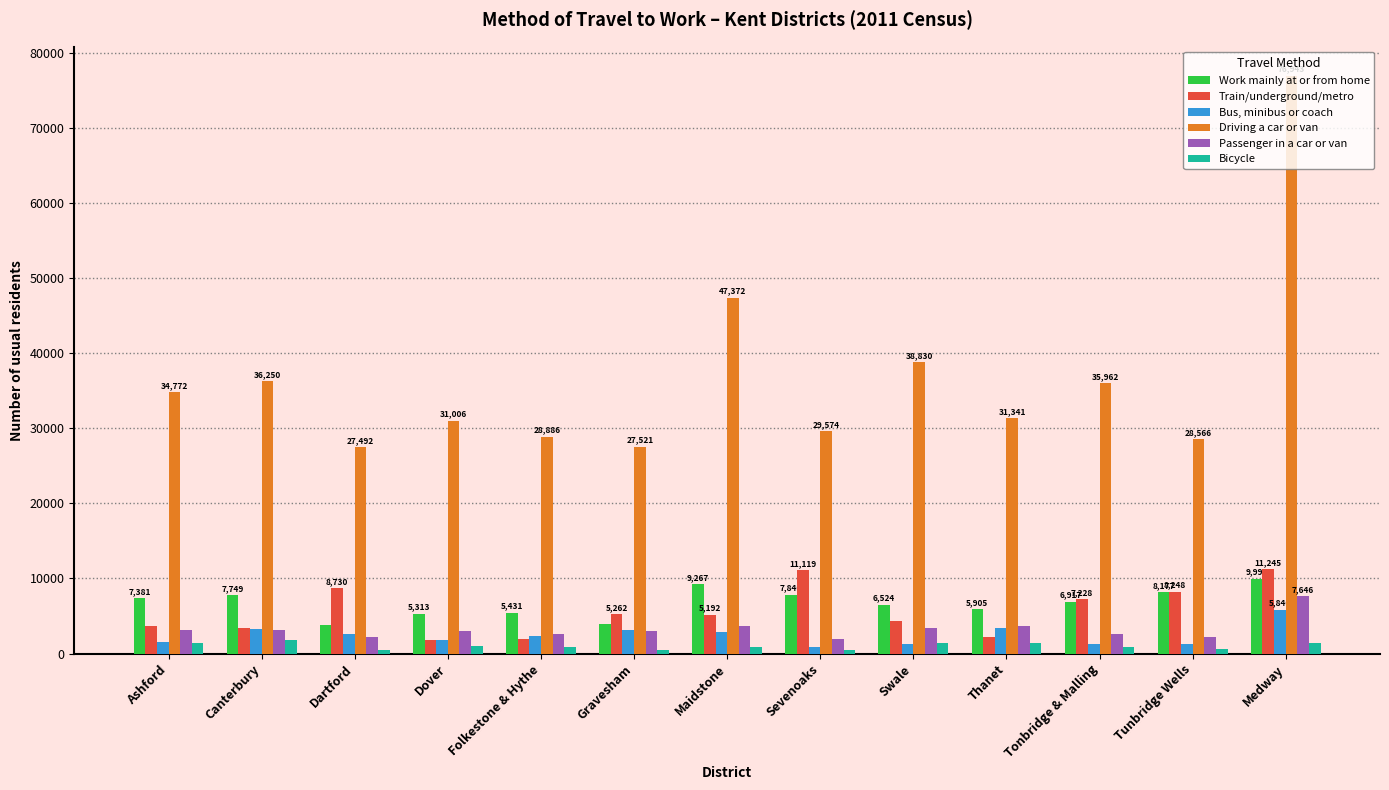

Which series has the largest total across all categories?

Driving a car or van